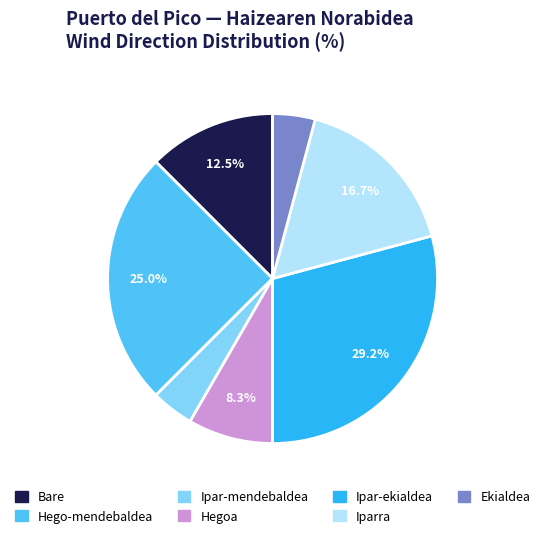

Is there any slice that represents more than half of the pie?

No